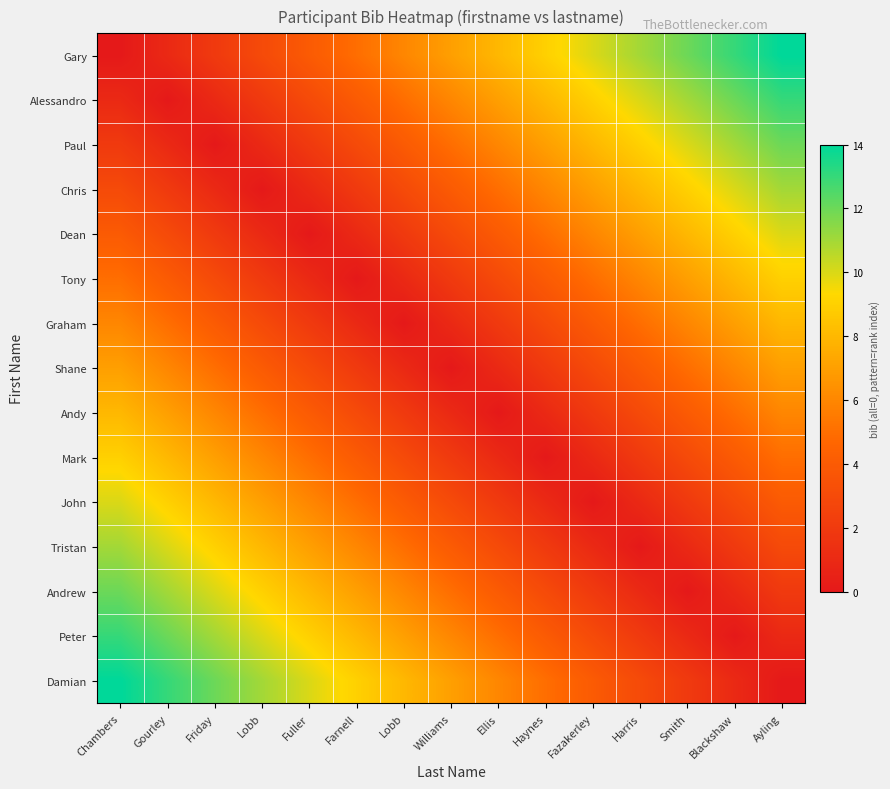

Reading left to right, what are all the values shown in this chart?

Gary: Chambers=0	Gourley=1	Friday=2	Lobb=3	Fuller=4	Farnell=5	Lobb=6	Williams=7	Ellis=8	Haynes=9	Fazakerley=10	Harris=11	Smith=12	Blackshaw=13	Ayling=14
Alessandro: Chambers=1	Gourley=0	Friday=1	Lobb=2	Fuller=3	Farnell=4	Lobb=5	Williams=6	Ellis=7	Haynes=8	Fazakerley=9	Harris=10	Smith=11	Blackshaw=12	Ayling=13
Paul: Chambers=2	Gourley=1	Friday=0	Lobb=1	Fuller=2	Farnell=3	Lobb=4	Williams=5	Ellis=6	Haynes=7	Fazakerley=8	Harris=9	Smith=10	Blackshaw=11	Ayling=12
Chris: Chambers=3	Gourley=2	Friday=1	Lobb=0	Fuller=1	Farnell=2	Lobb=3	Williams=4	Ellis=5	Haynes=6	Fazakerley=7	Harris=8	Smith=9	Blackshaw=10	Ayling=11
Dean: Chambers=4	Gourley=3	Friday=2	Lobb=1	Fuller=0	Farnell=1	Lobb=2	Williams=3	Ellis=4	Haynes=5	Fazakerley=6	Harris=7	Smith=8	Blackshaw=9	Ayling=10
Tony: Chambers=5	Gourley=4	Friday=3	Lobb=2	Fuller=1	Farnell=0	Lobb=1	Williams=2	Ellis=3	Haynes=4	Fazakerley=5	Harris=6	Smith=7	Blackshaw=8	Ayling=9
Graham: Chambers=6	Gourley=5	Friday=4	Lobb=3	Fuller=2	Farnell=1	Lobb=0	Williams=1	Ellis=2	Haynes=3	Fazakerley=4	Harris=5	Smith=6	Blackshaw=7	Ayling=8
Shane: Chambers=7	Gourley=6	Friday=5	Lobb=4	Fuller=3	Farnell=2	Lobb=1	Williams=0	Ellis=1	Haynes=2	Fazakerley=3	Harris=4	Smith=5	Blackshaw=6	Ayling=7
Andy: Chambers=8	Gourley=7	Friday=6	Lobb=5	Fuller=4	Farnell=3	Lobb=2	Williams=1	Ellis=0	Haynes=1	Fazakerley=2	Harris=3	Smith=4	Blackshaw=5	Ayling=6
Mark: Chambers=9	Gourley=8	Friday=7	Lobb=6	Fuller=5	Farnell=4	Lobb=3	Williams=2	Ellis=1	Haynes=0	Fazakerley=1	Harris=2	Smith=3	Blackshaw=4	Ayling=5
John: Chambers=10	Gourley=9	Friday=8	Lobb=7	Fuller=6	Farnell=5	Lobb=4	Williams=3	Ellis=2	Haynes=1	Fazakerley=0	Harris=1	Smith=2	Blackshaw=3	Ayling=4
Tristan: Chambers=11	Gourley=10	Friday=9	Lobb=8	Fuller=7	Farnell=6	Lobb=5	Williams=4	Ellis=3	Haynes=2	Fazakerley=1	Harris=0	Smith=1	Blackshaw=2	Ayling=3
Andrew: Chambers=12	Gourley=11	Friday=10	Lobb=9	Fuller=8	Farnell=7	Lobb=6	Williams=5	Ellis=4	Haynes=3	Fazakerley=2	Harris=1	Smith=0	Blackshaw=1	Ayling=2
Peter: Chambers=13	Gourley=12	Friday=11	Lobb=10	Fuller=9	Farnell=8	Lobb=7	Williams=6	Ellis=5	Haynes=4	Fazakerley=3	Harris=2	Smith=1	Blackshaw=0	Ayling=1
Damian: Chambers=14	Gourley=13	Friday=12	Lobb=11	Fuller=10	Farnell=9	Lobb=8	Williams=7	Ellis=6	Haynes=5	Fazakerley=4	Harris=3	Smith=2	Blackshaw=1	Ayling=0